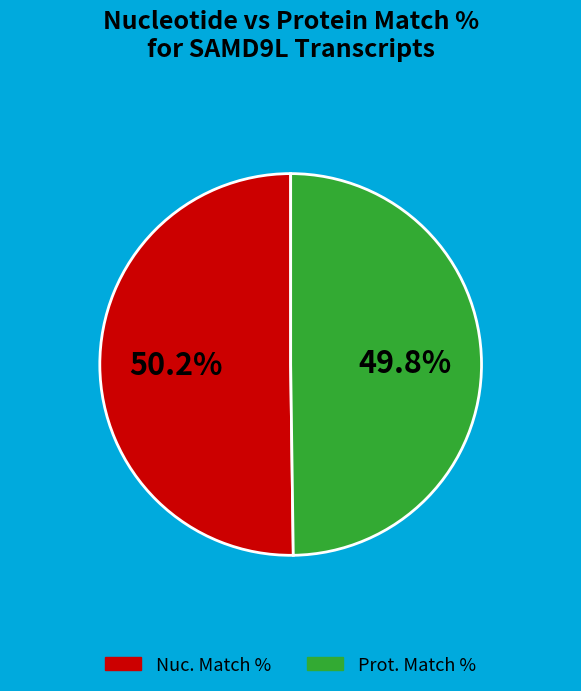

Count the number of slices in the pie.

2